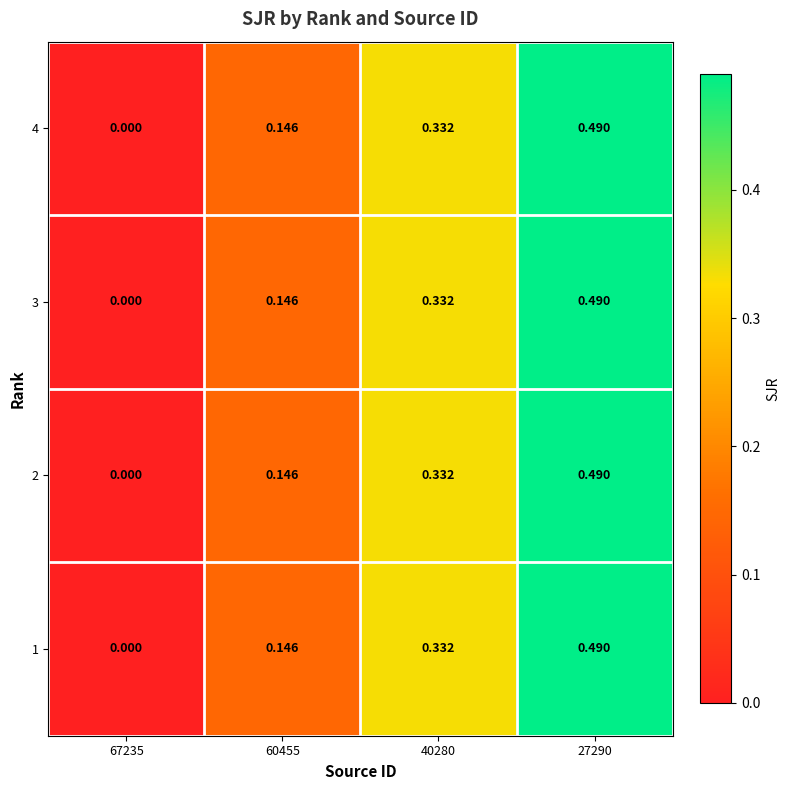

Is the value of 3 at 67235 greater than the value of 4 at 60455?

No